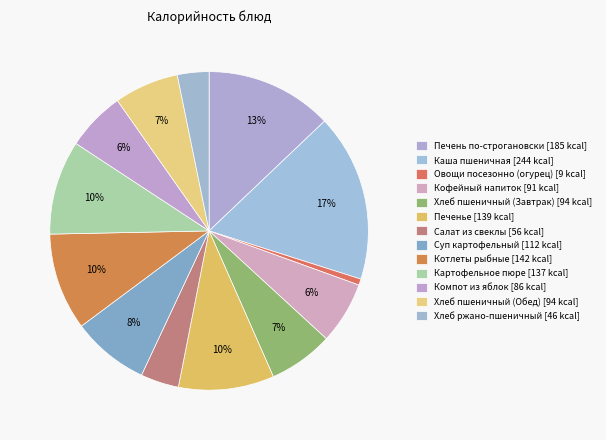

Count the number of slices in the pie.

13